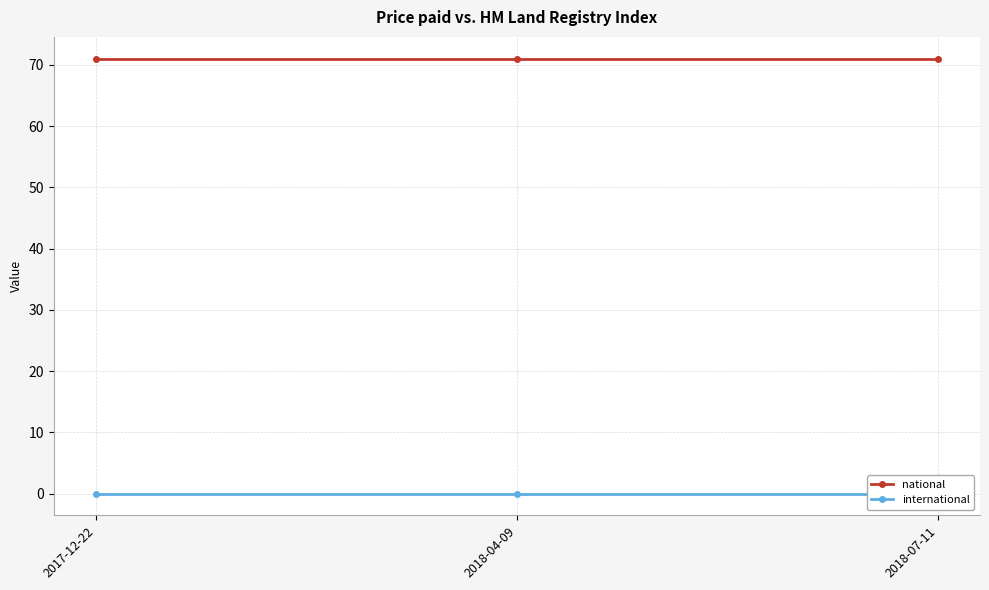

Which series changed the most between 2018-04-09 and 2018-07-11?

national